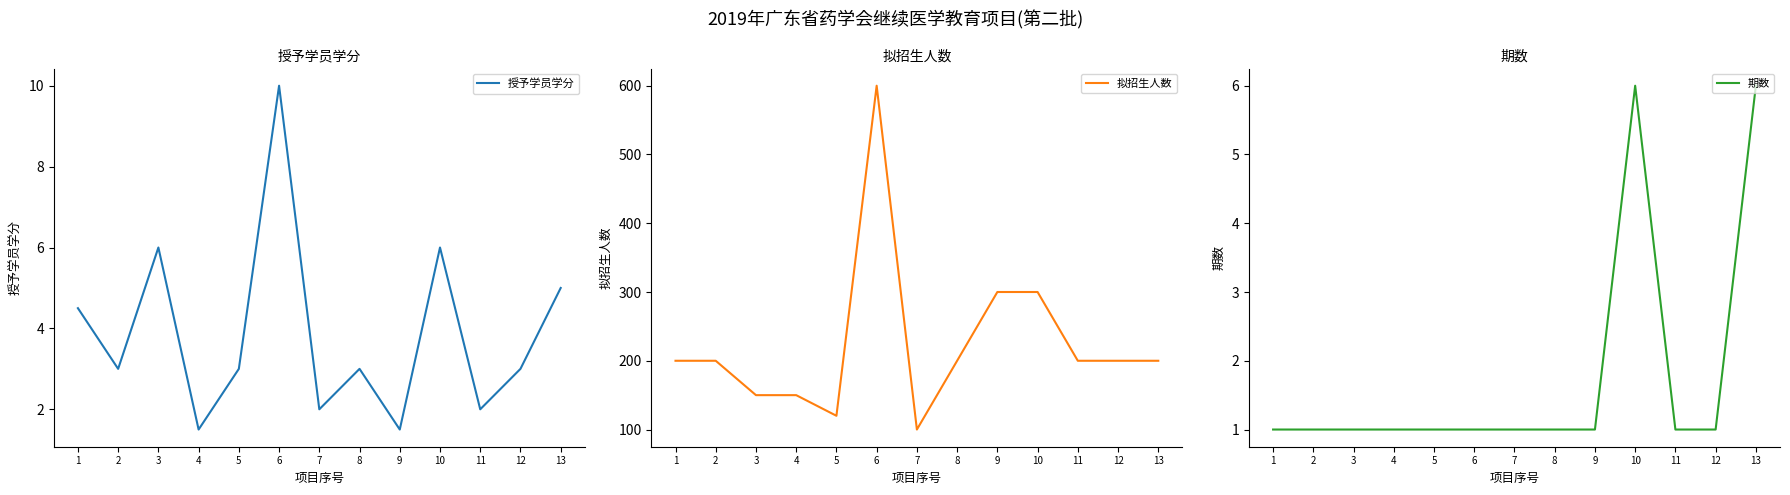

Which series changed the most between 5 and 12?

拟招生人数